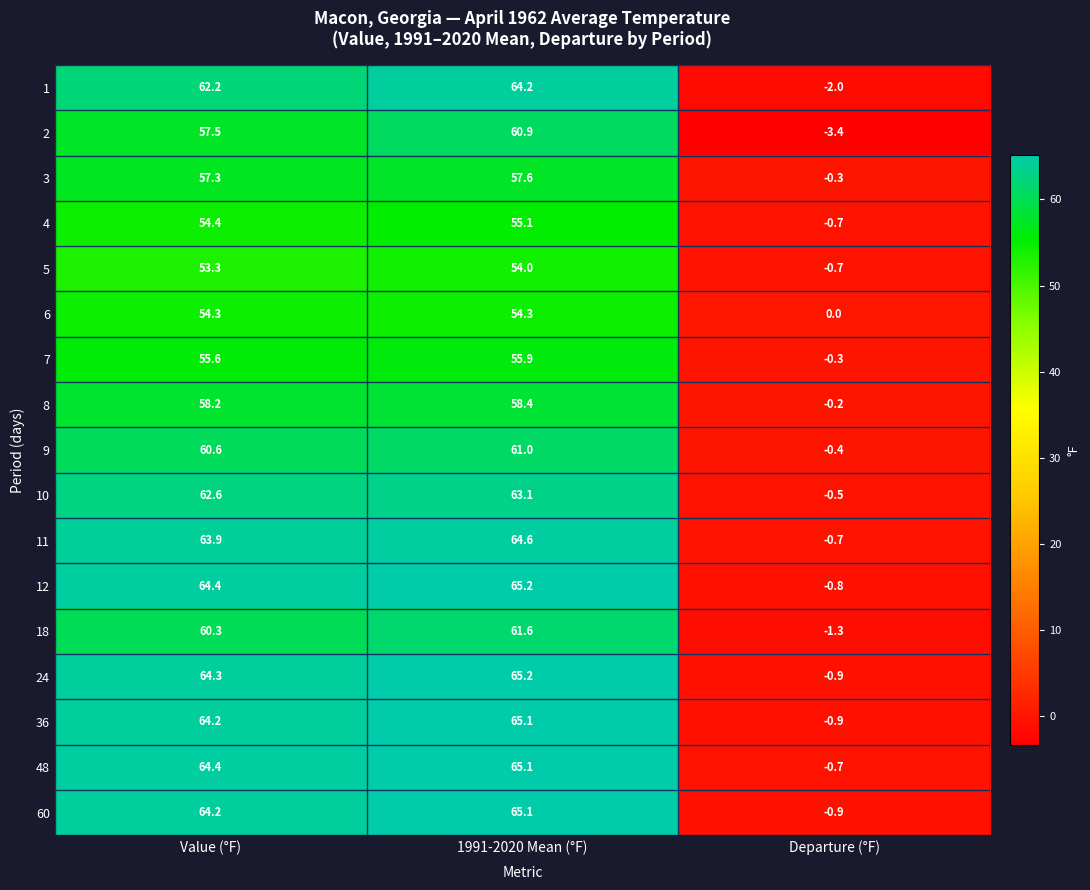

What is the total value across all series at Value (°F)?

1021.7